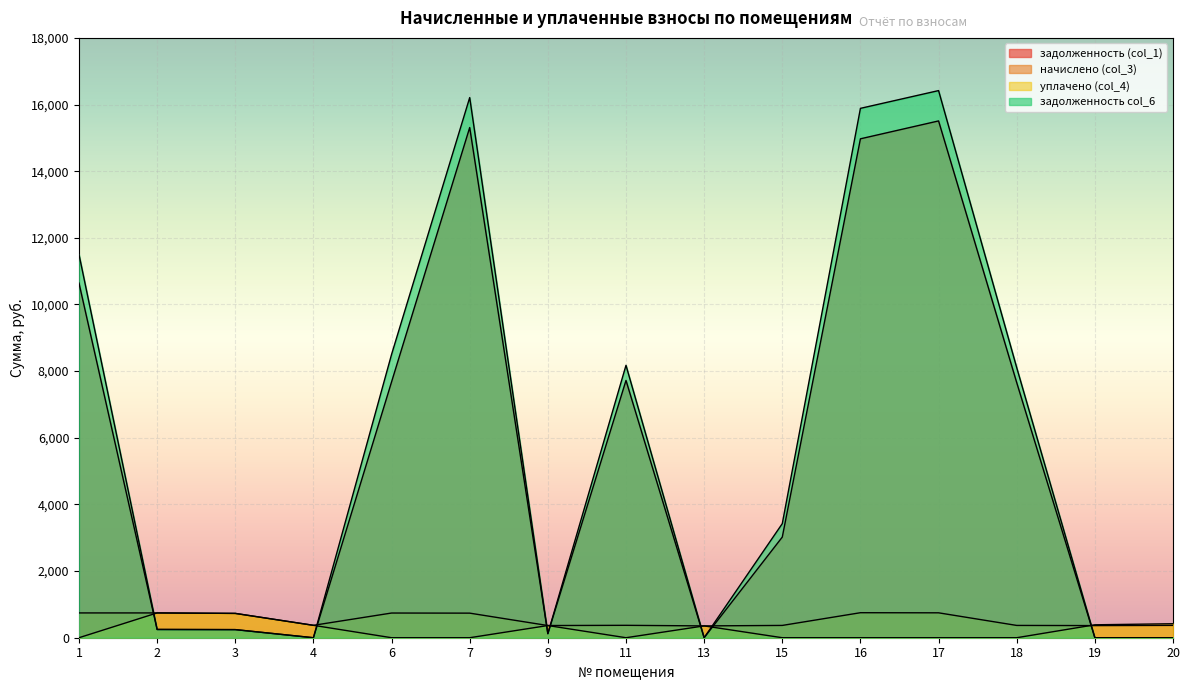

Which has a higher value, 2 or 20?

2